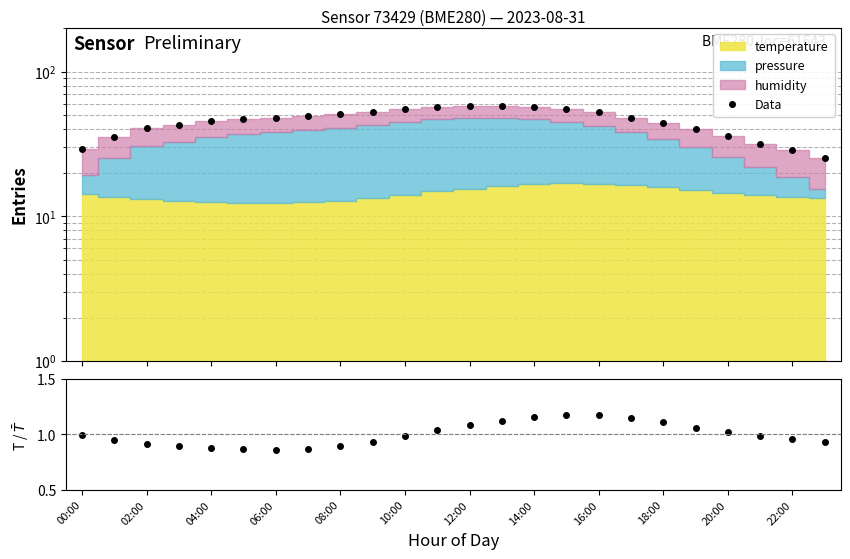

What is the label of the 22nd point from the left?

21